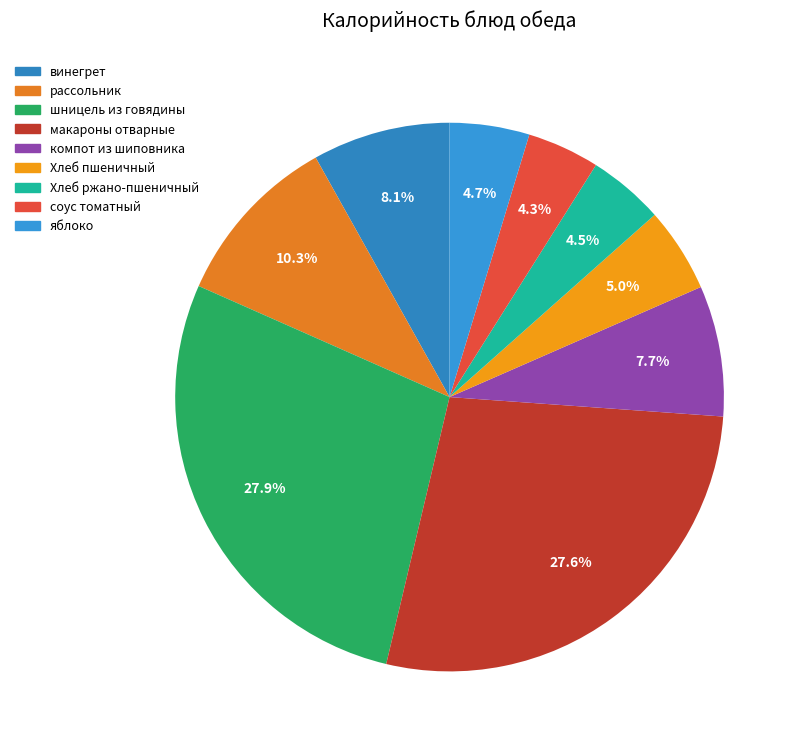

Does any single category account for the majority?

No